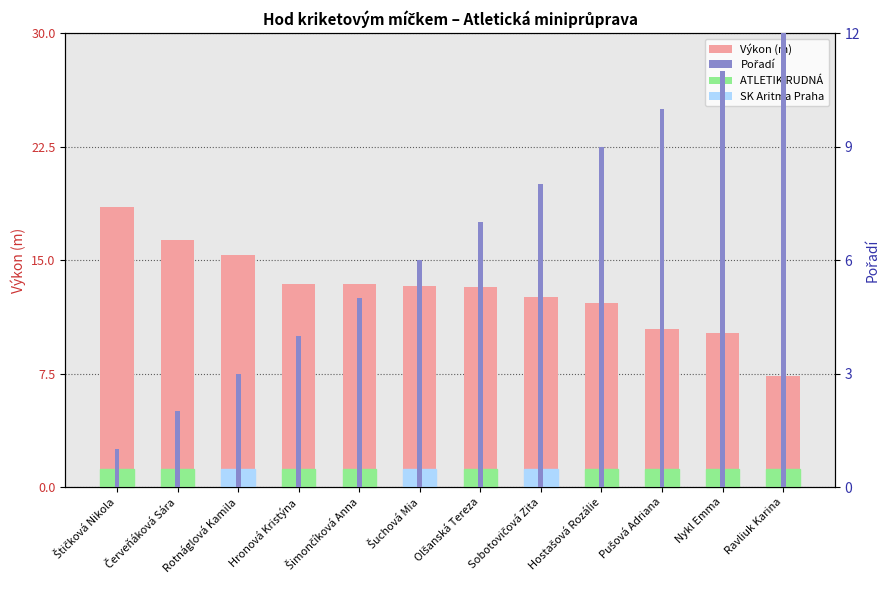

What is the lowest value of the Výkon (m) series?

7.3